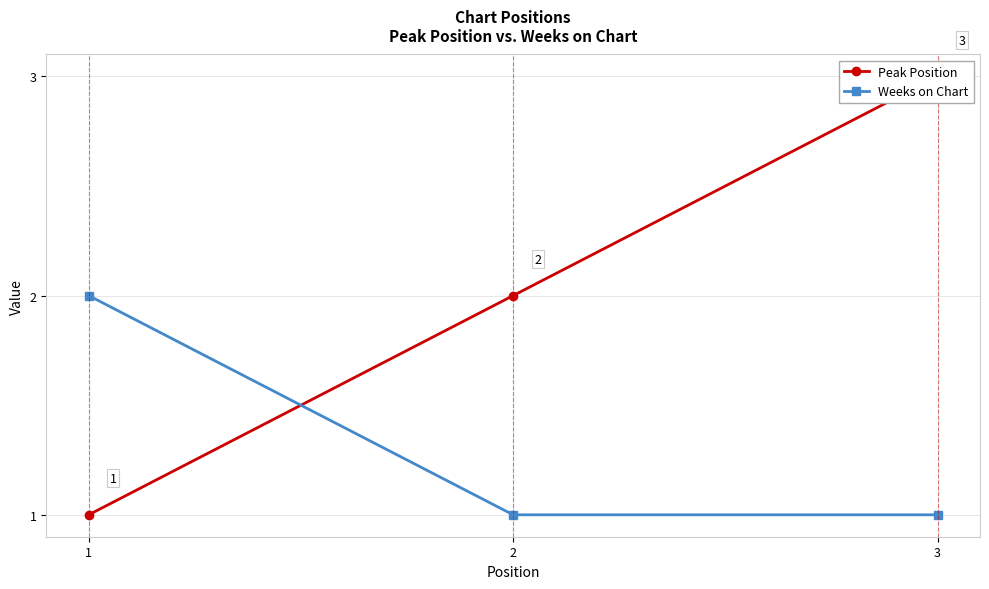

Is it true that Peak Position equals 3 at 2?

False